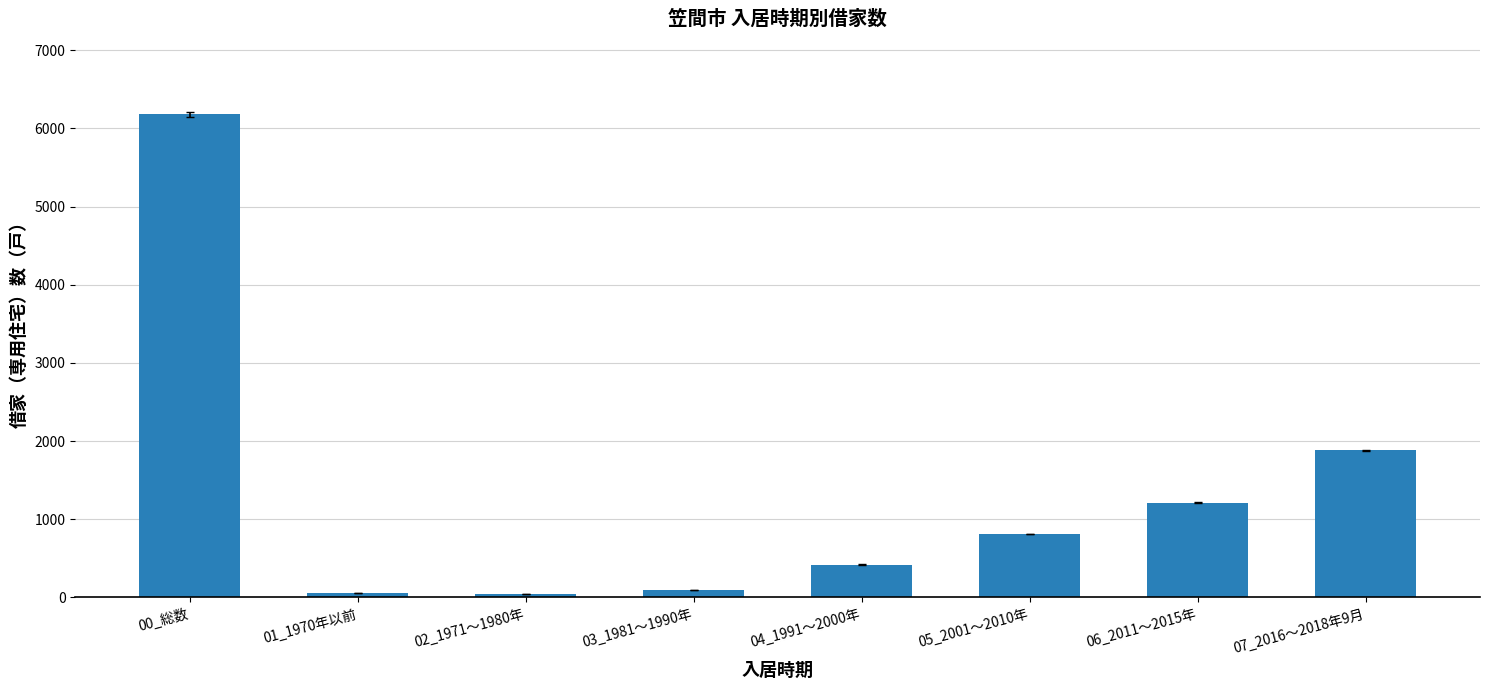

Is it true that the value at 03_1981～1990年 is 100?

True